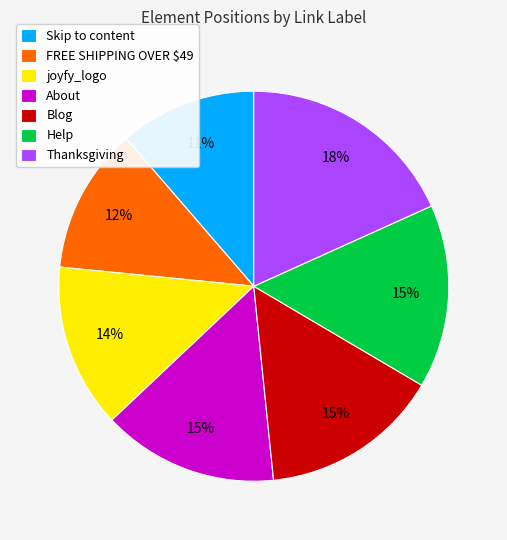

Is there a majority slice in this chart?

No